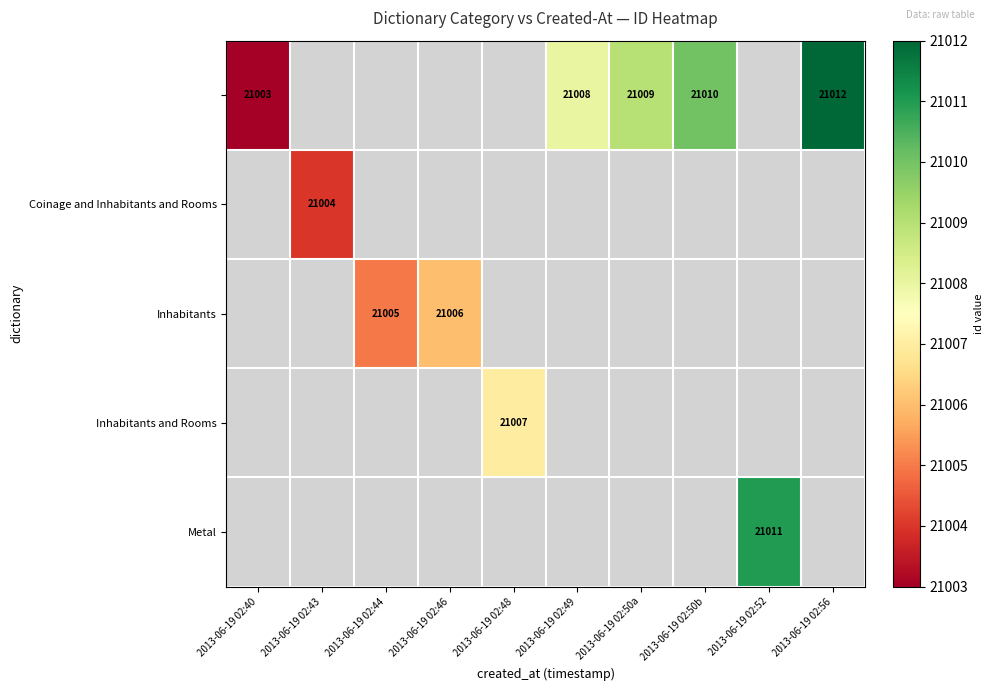

Is it true that Metal equals 10304 at 2013-06-19 02:52?

False